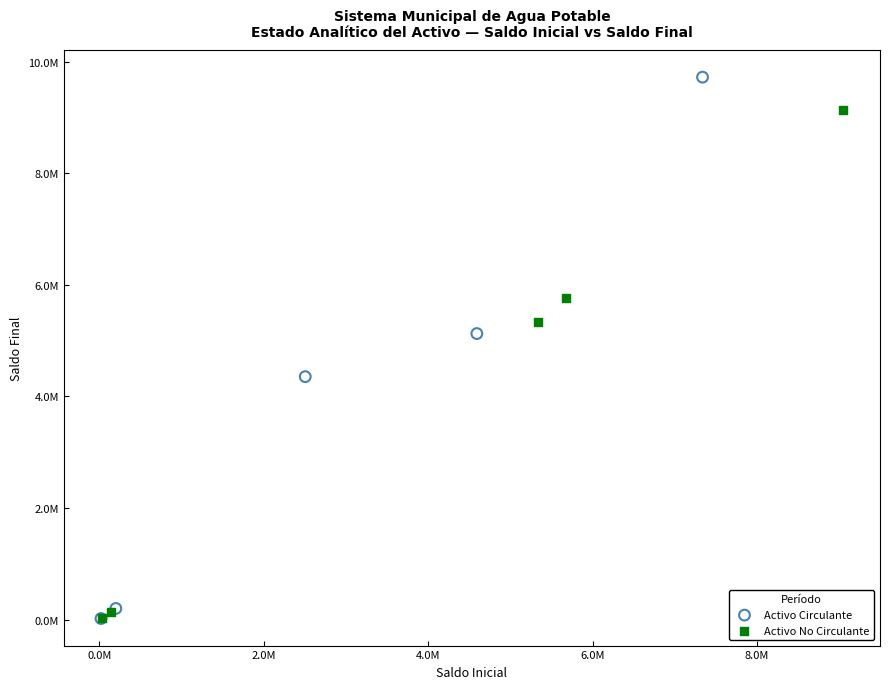

What are all the series names shown in the legend?

Activo Circulante, Activo No Circulante